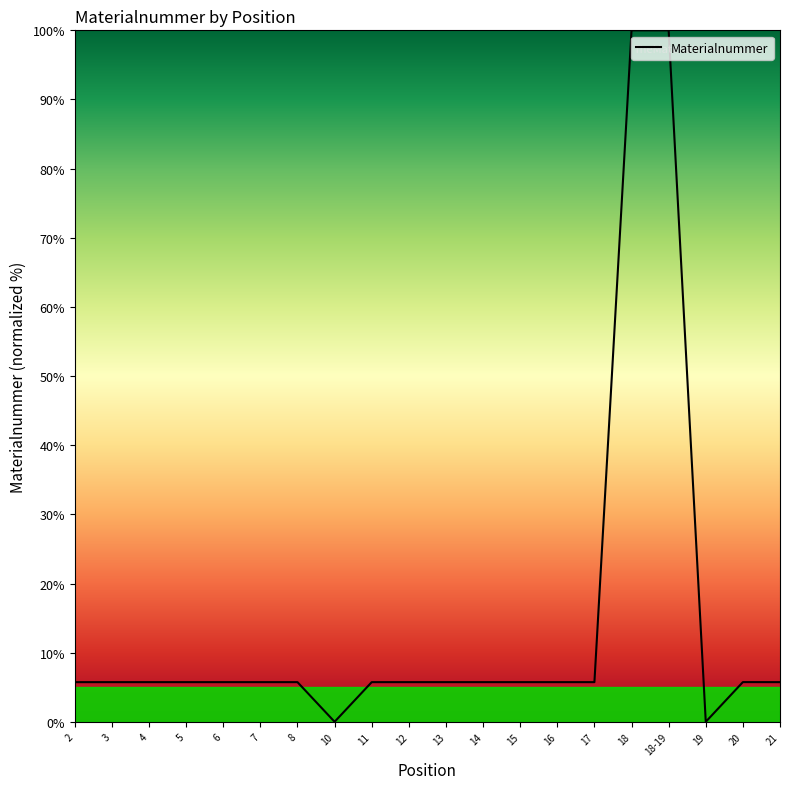

What position from the left is 4?

3